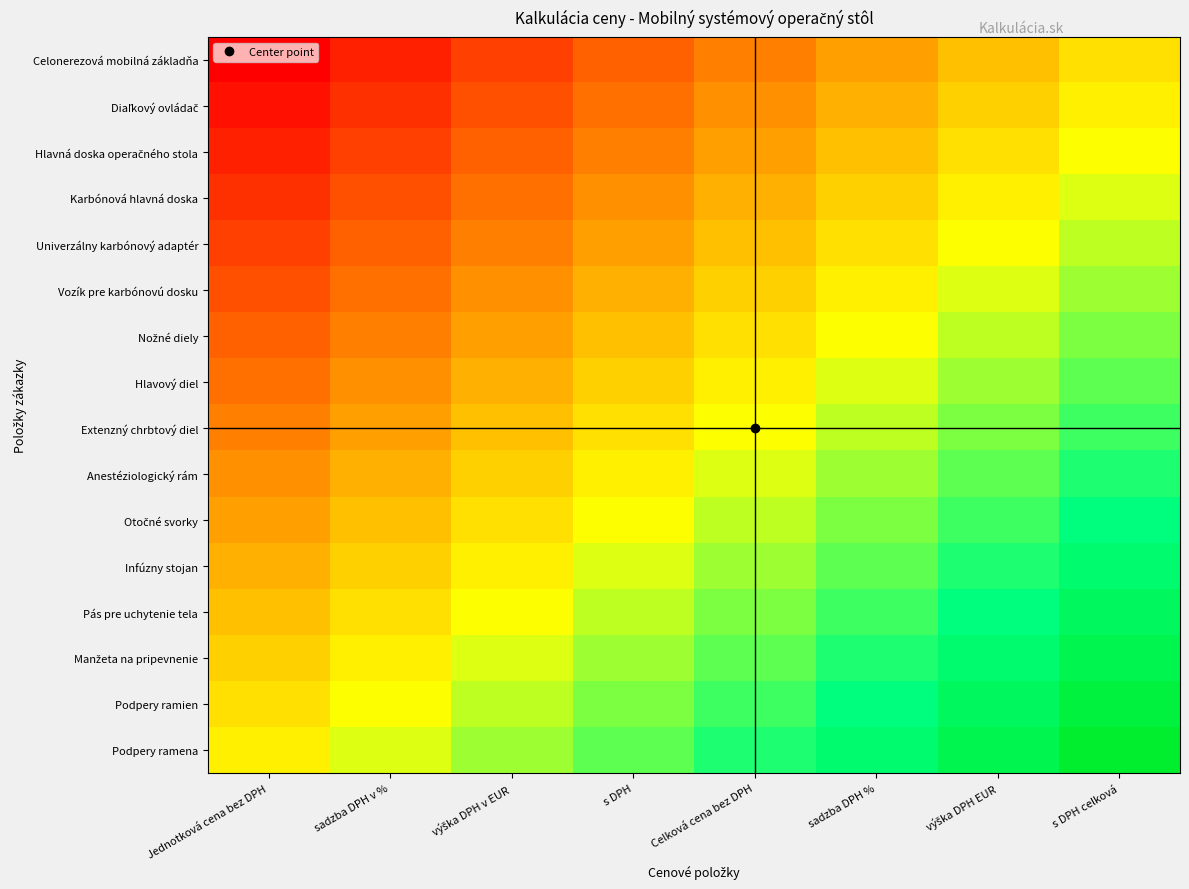

Which series has the largest range (max minus min)?

Celonerezová mobilná základňa